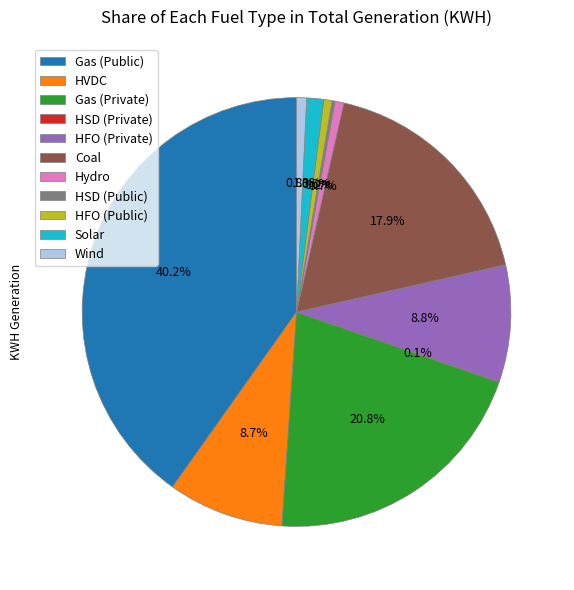

Approximately how many times larger is the value at Coal compared to HVDC?

2.1